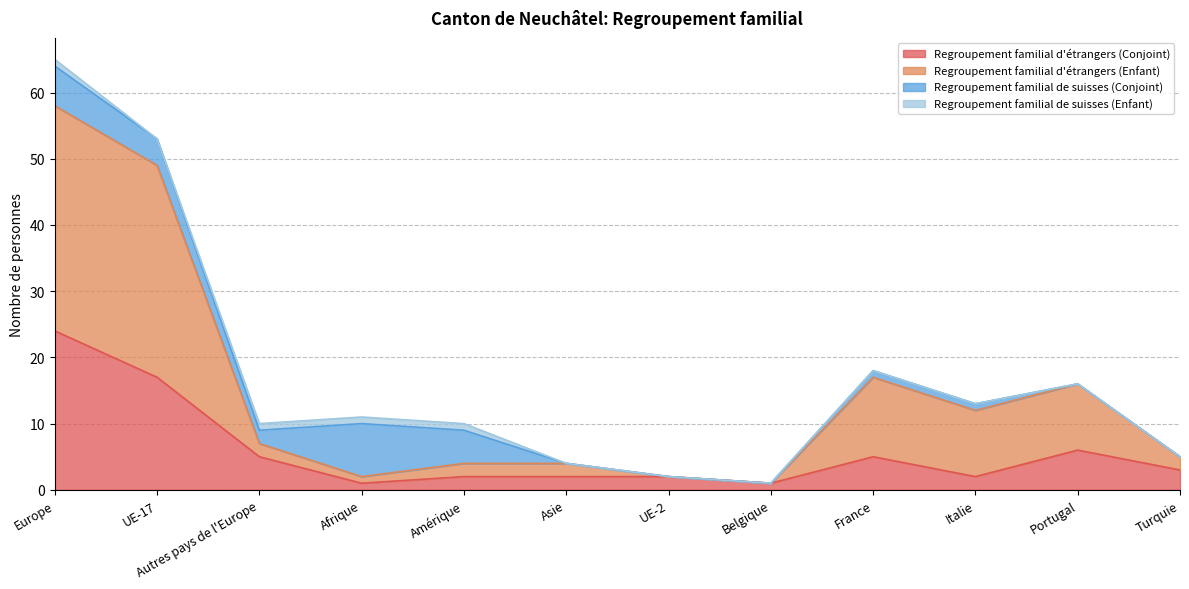

Is the value of Regroupement familial d'étrangers (Conjoint) at Afrique greater than the value of Regroupement familial d'étrangers (Enfant) at Afrique?

No